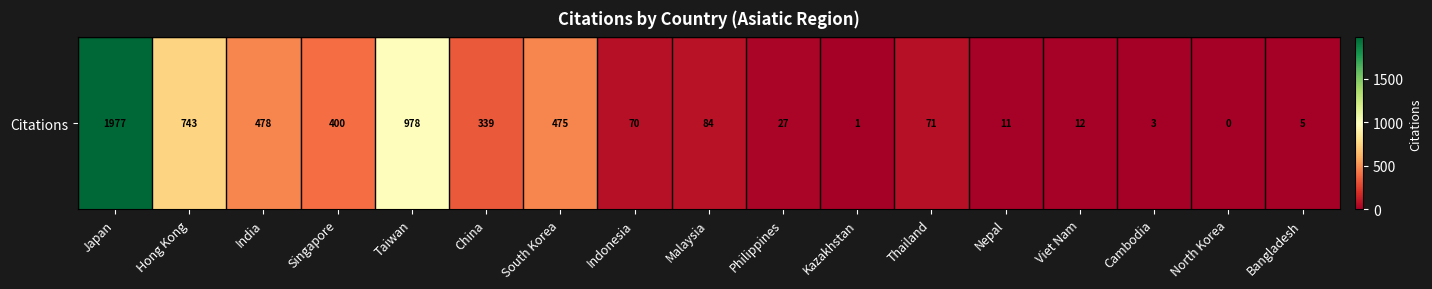

At which label is the value closest to 988?

Taiwan